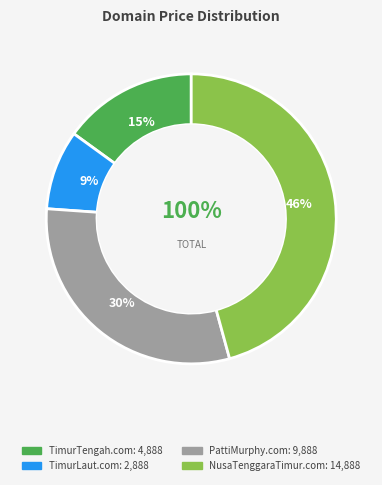

To the nearest percent, what is the average slice percentage?

25%